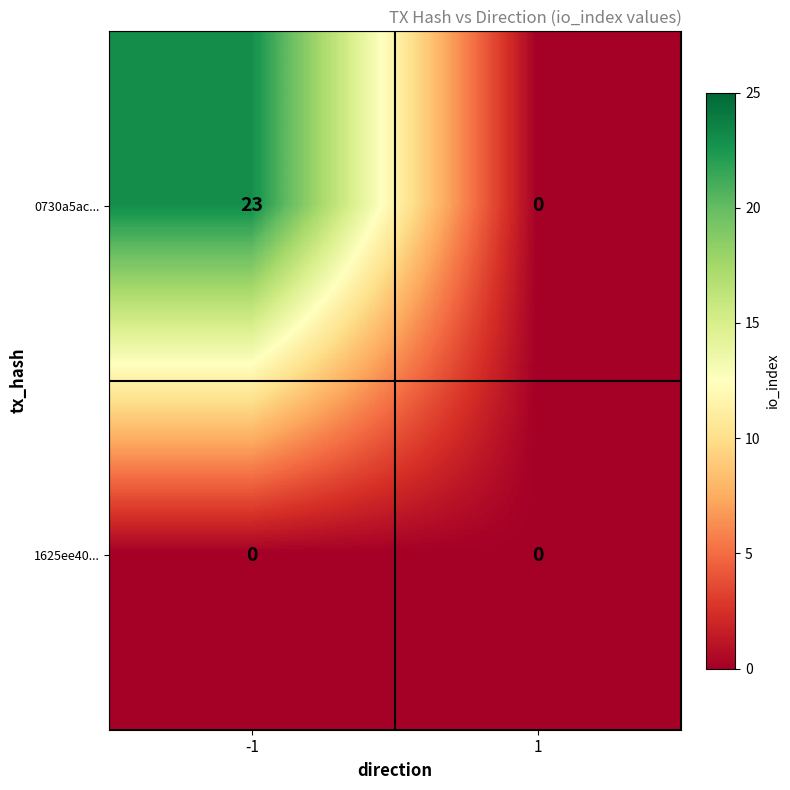

Reading right to left, extract all data points from this chart.

0730a5ac...: 0	23
1625ee40...: 0	0